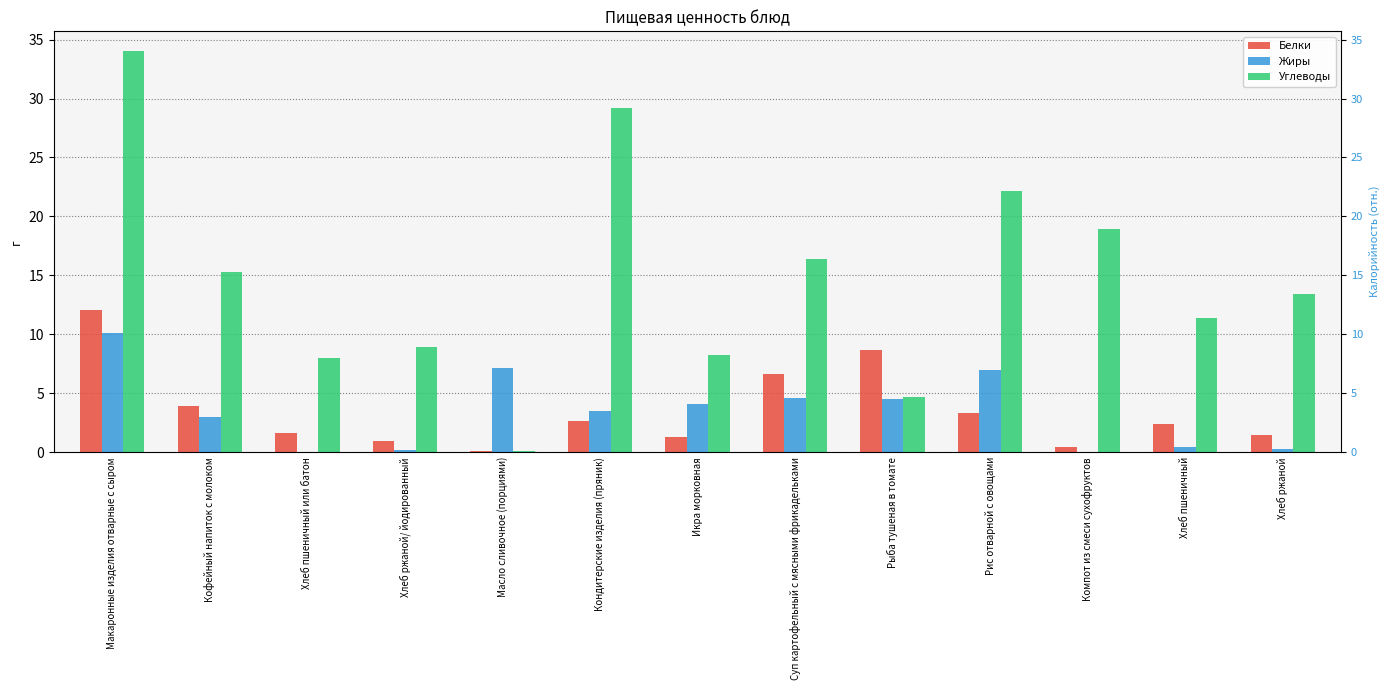

Reading right to left, what are all the values shown in this chart?

Белки: Хлеб ржаной=1.5	Хлеб пшеничный=2.4	Компот из смеси сухофруктов=0.4	Рис отварной с овощами=3.4	Рыба тушеная в томате=8.7	Суп картофельный с мясными фрикадельками=6.7	Икра морковная=1.3	Кондитерские изделия (пряник)=2.7	Масло сливочное (порциями)=0.1	Хлеб ржаной/ йодированный=1.0	Хлеб пшеничный или батон=1.6	Кофейный напиток с молоком=3.9	Макаронные изделия отварные с сыром=12.1
Жиры: Хлеб ржаной=0.3	Хлеб пшеничный=0.5	Компот из смеси сухофруктов=0.0	Рис отварной с овощами=7.0	Рыба тушеная в томате=4.5	Суп картофельный с мясными фрикадельками=4.6	Икра морковная=4.1	Кондитерские изделия (пряник)=3.5	Масло сливочное (порциями)=7.2	Хлеб ржаной/ йодированный=0.2	Хлеб пшеничный или батон=0.0	Кофейный напиток с молоком=3.0	Макаронные изделия отварные с сыром=10.1
Углеводы: Хлеб ржаной=13.4	Хлеб пшеничный=11.4	Компот из смеси сухофруктов=18.9	Рис отварной с овощами=22.2	Рыба тушеная в томате=4.6	Суп картофельный с мясными фрикадельками=16.4	Икра морковная=8.3	Кондитерские изделия (пряник)=29.2	Масло сливочное (порциями)=0.1	Хлеб ржаной/ йодированный=8.9	Хлеб пшеничный или батон=8.0	Кофейный напиток с молоком=15.3	Макаронные изделия отварные с сыром=34.0